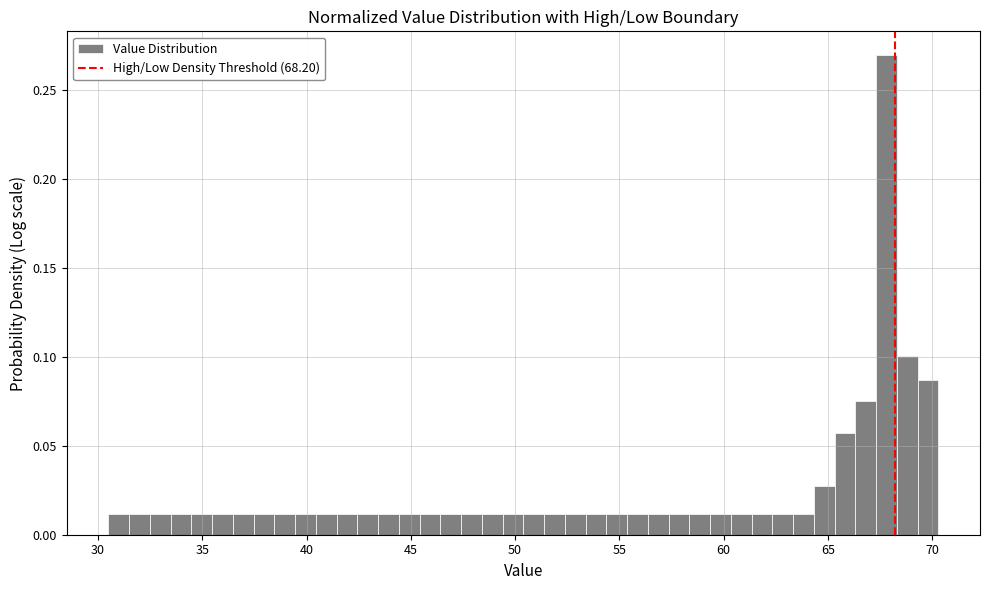

Read against the x-axis, roughly where is the centre of the tallest bar?

68.0